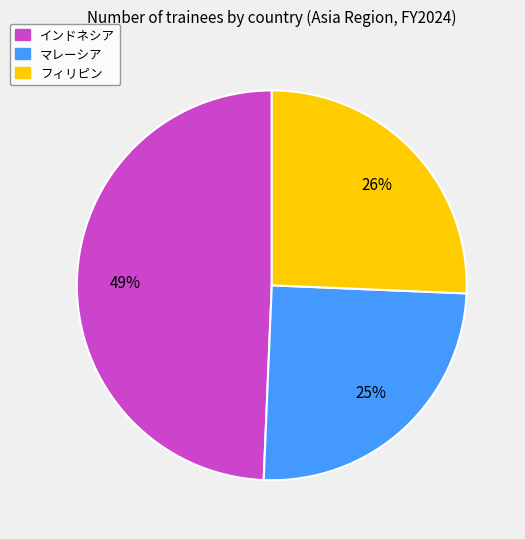

Is there any slice that represents more than half of the pie?

No